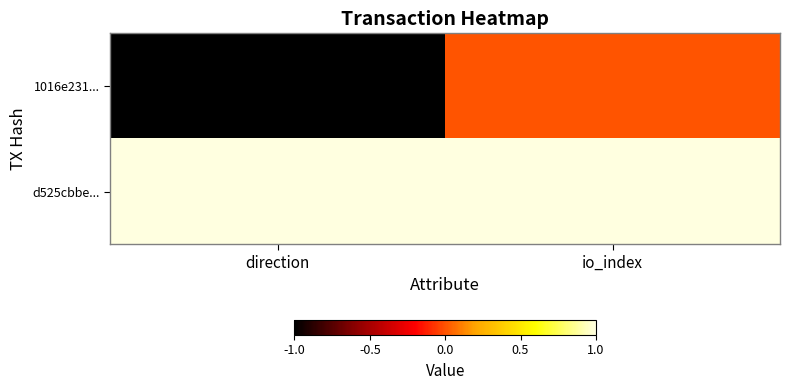

At how many categories does at least one series exceed 0?

2